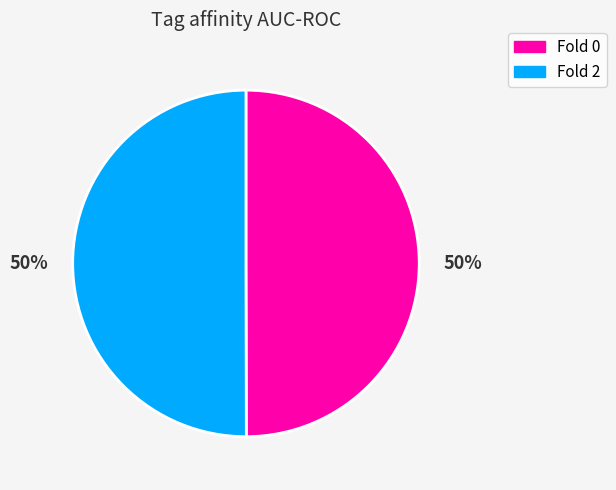

Is it true that Fold 2 is 50% of the pie?

True